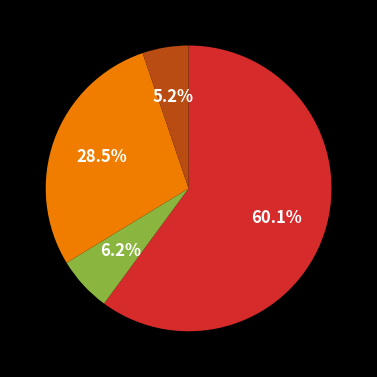

Does any single category account for the majority?

Yes